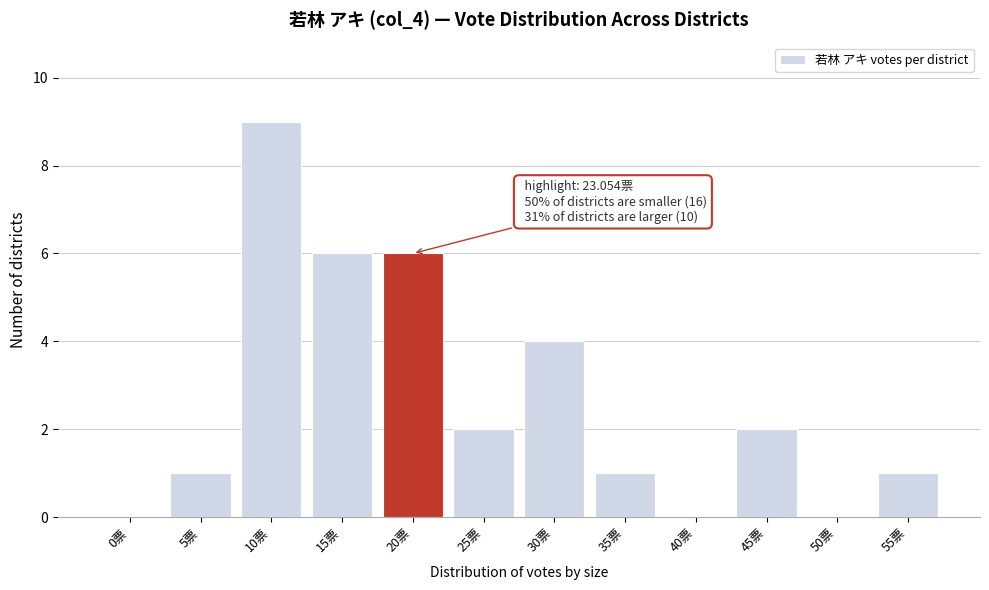

Reading right to left, transcribe all the data shown in this chart.

55票=1	50票=0	45票=2	40票=0	35票=1	30票=4	25票=2	20票=6	15票=6	10票=9	5票=1	0票=0